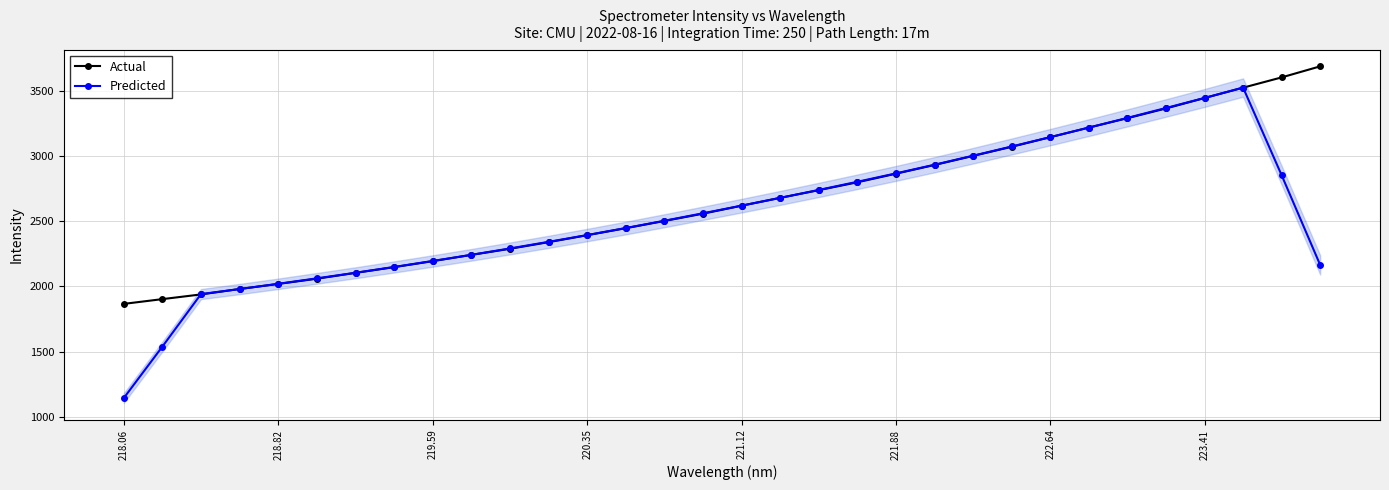

What is the average value of the Actual series?

2657.2